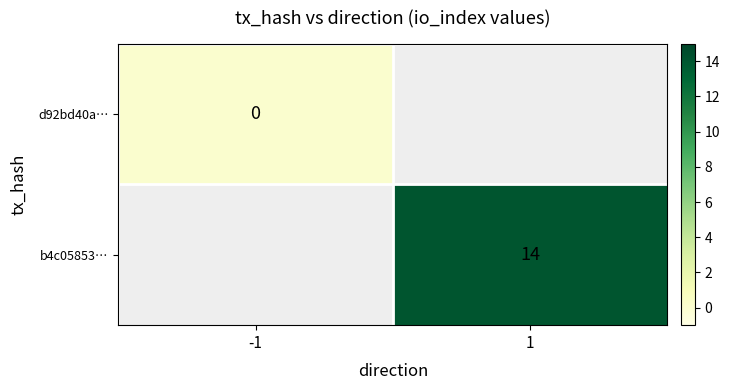

True or false: b4c05853… has a value of 14 at 1.

True